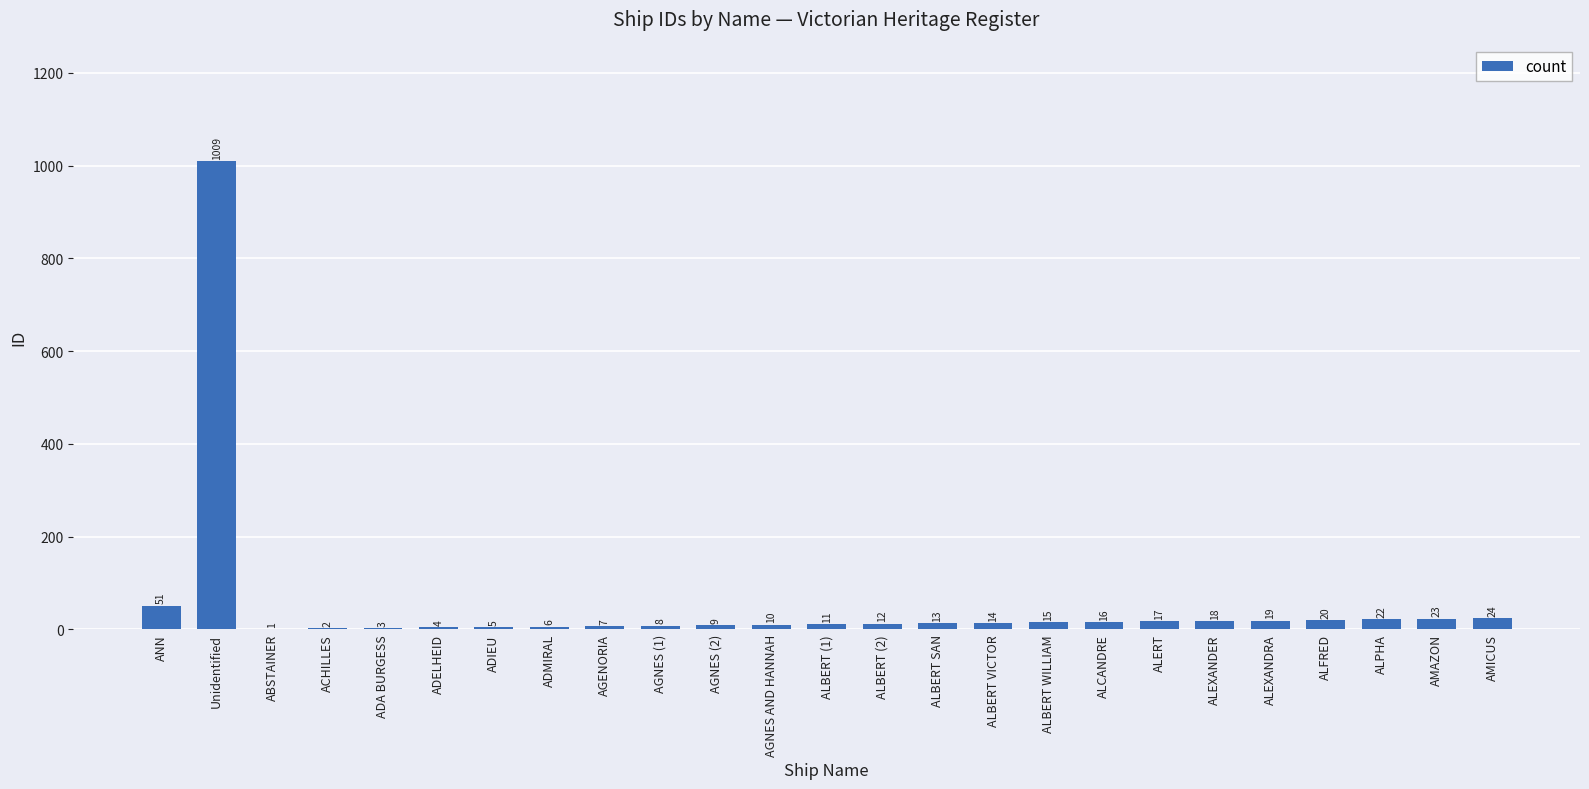

Reading right to left, extract all data points from this chart.

24	23	22	20	19	18	17	16	15	14	13	12	11	10	9	8	7	6	5	4	3	2	1	1009	51